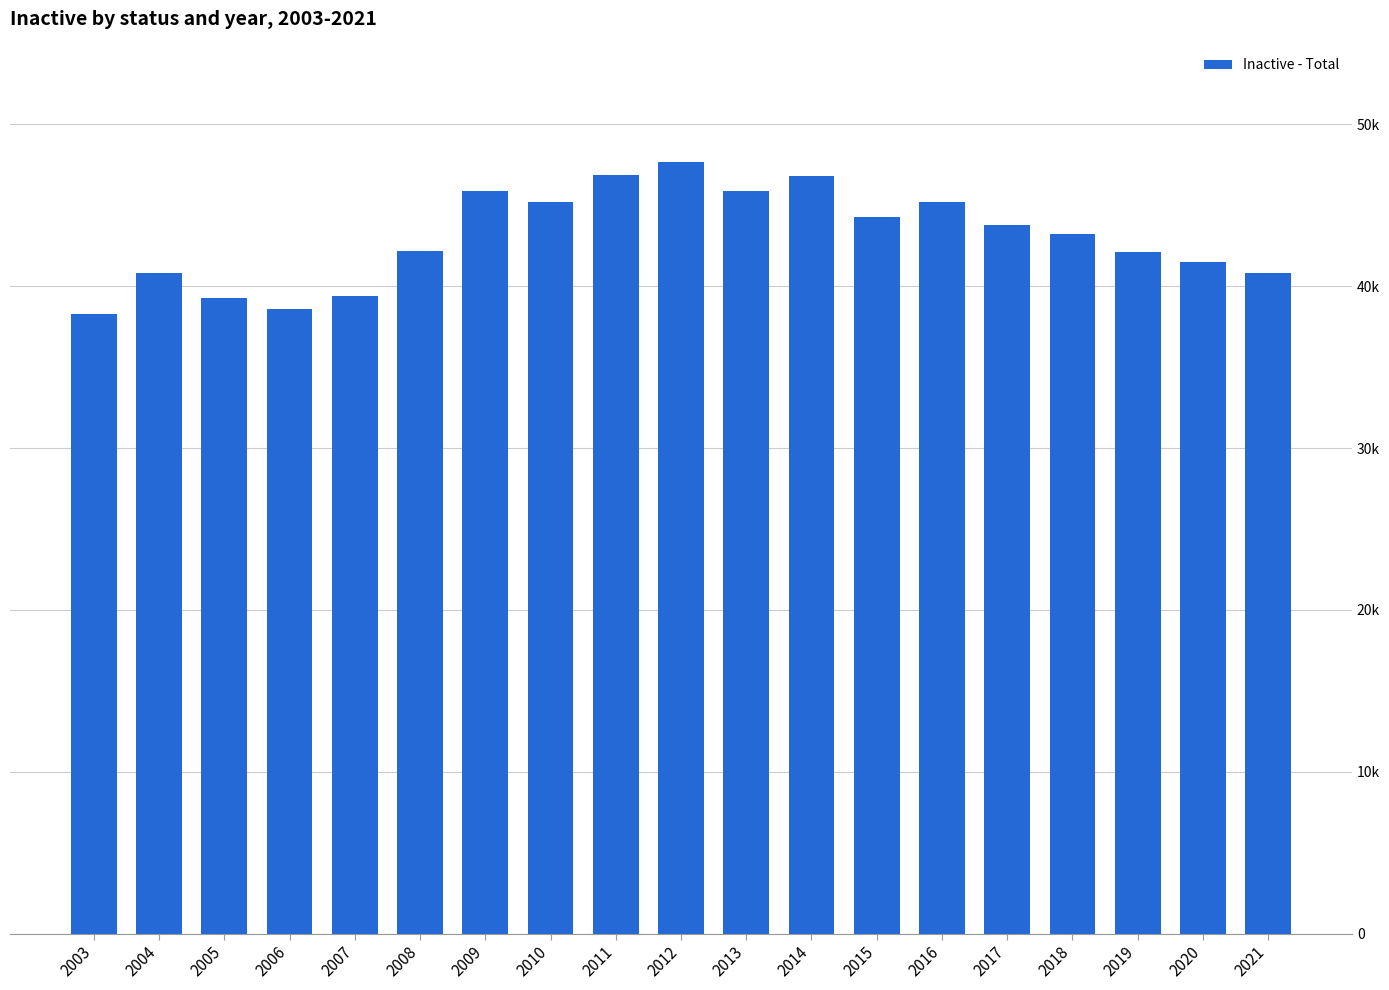

What is the smallest value displayed?

38300